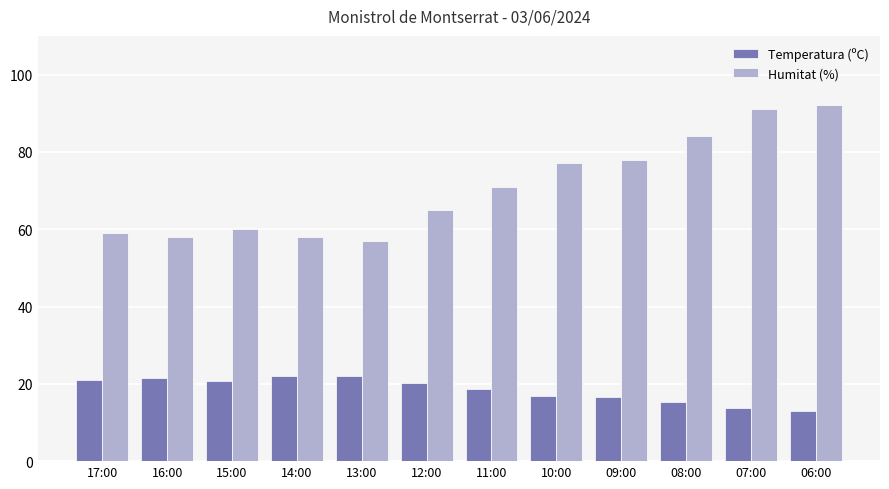

List the series in order of their overall mean, lowest first.

Temperatura (ºC), Humitat (%)